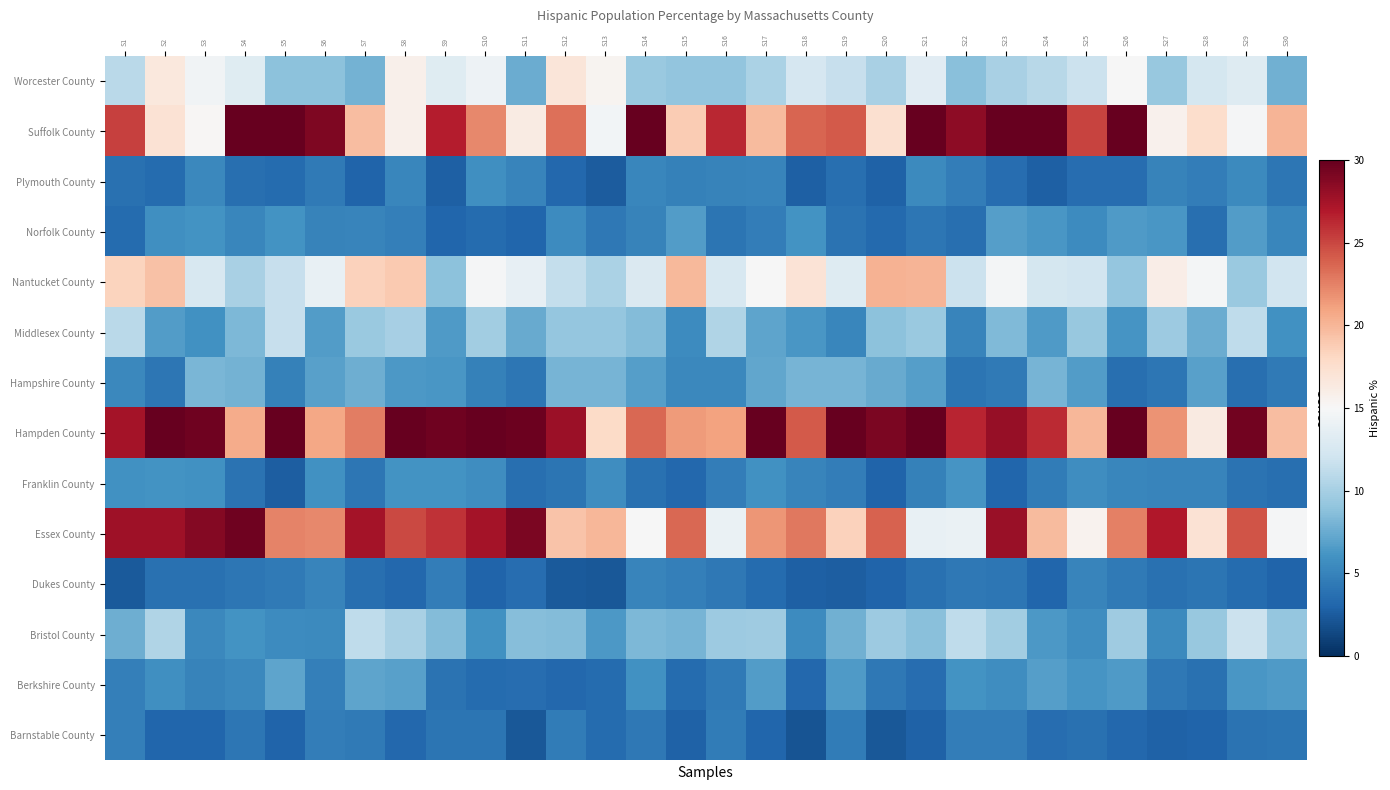

Which series has the largest total across all categories?

Hampden County